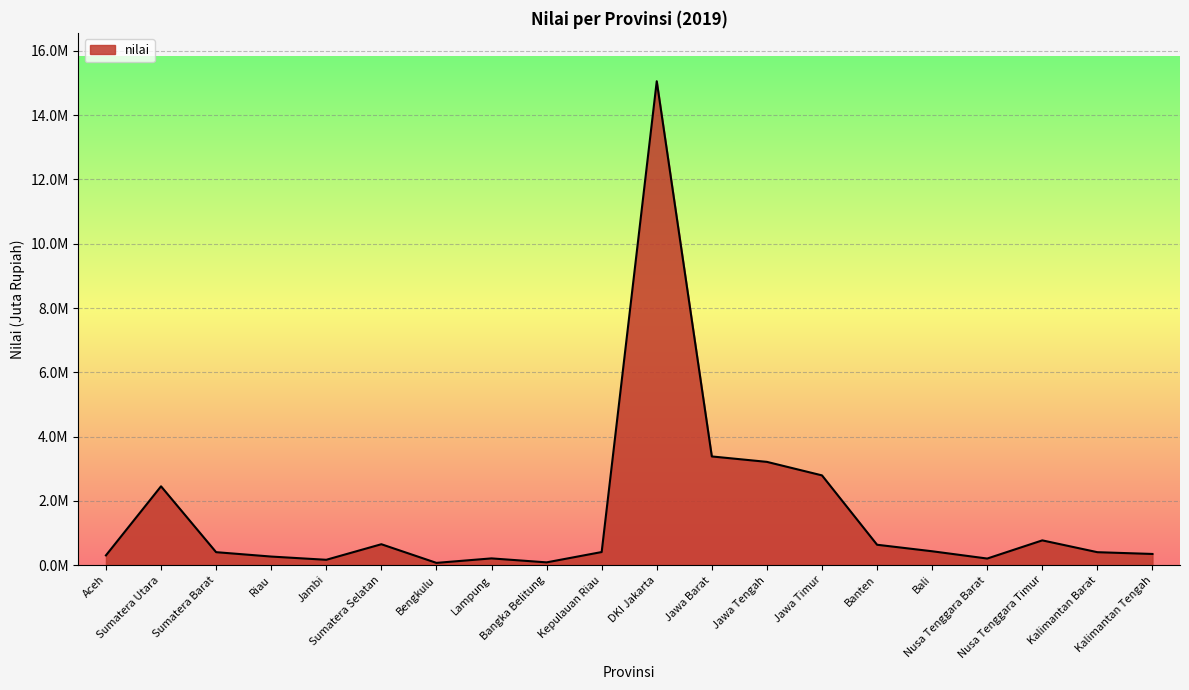

Does the chart have visible grid lines?

Yes